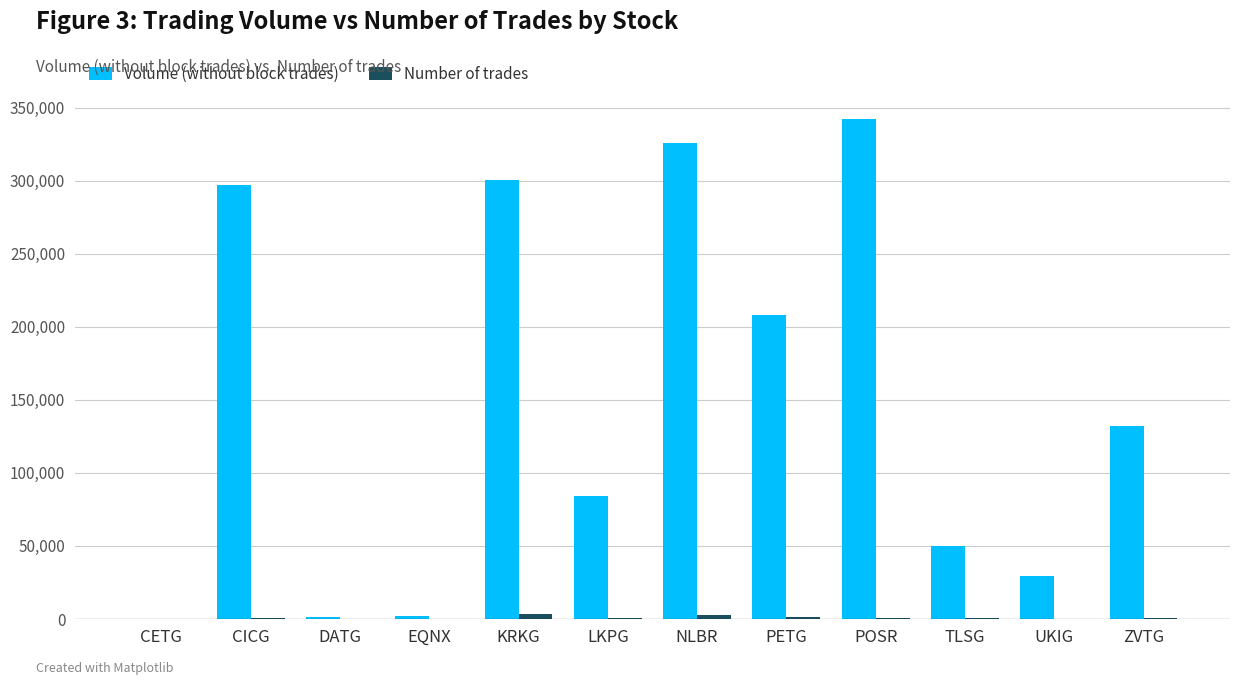

At which category is the sum across all series the highest?

POSR